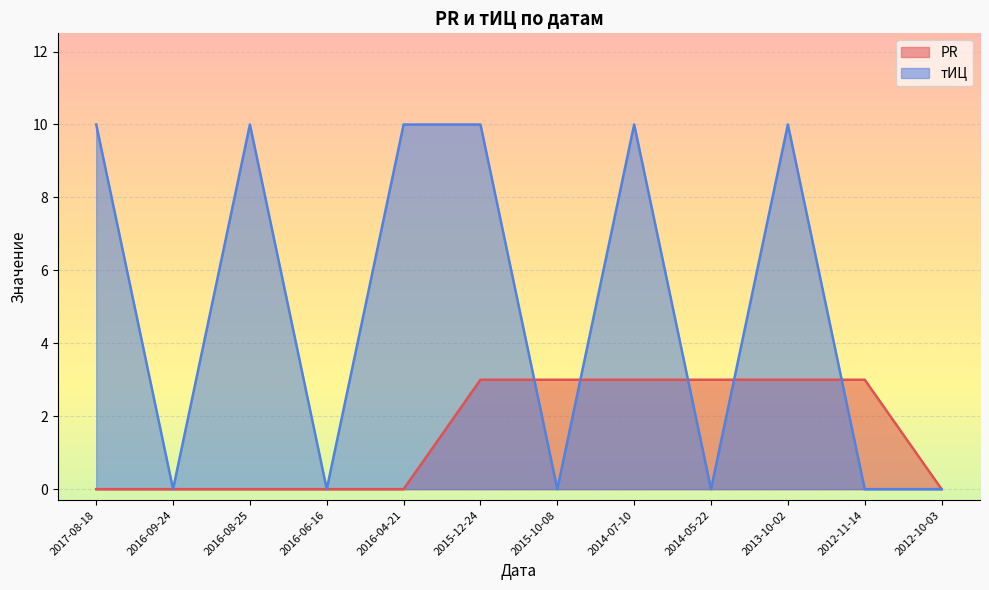

Which label corresponds to the largest value in the chart?

2017-08-18